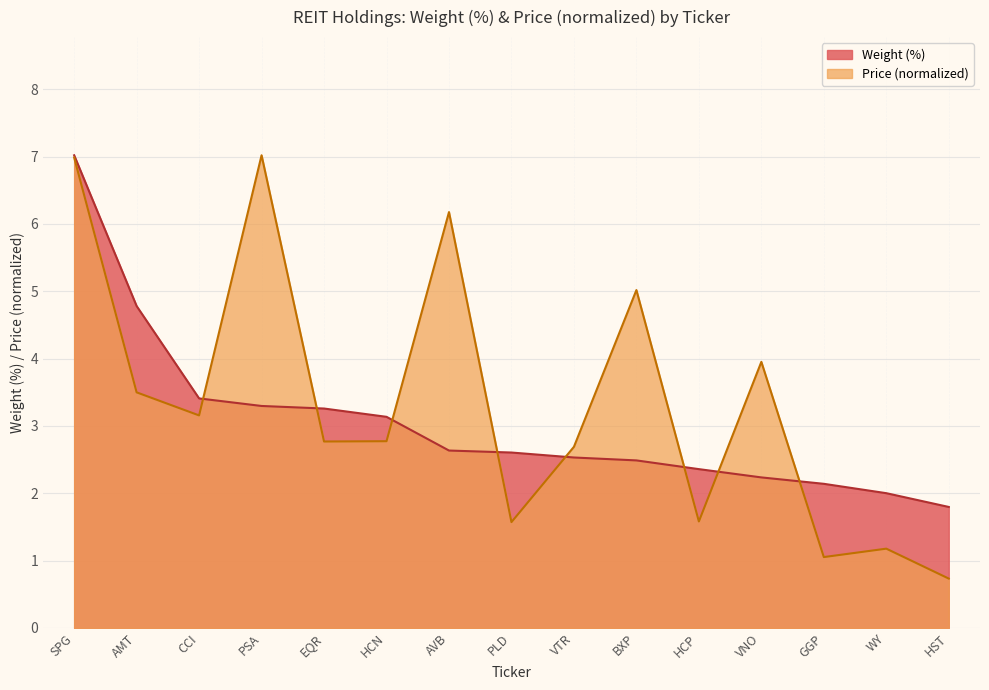

How many times do Price and Weight (%) cross each other?

8